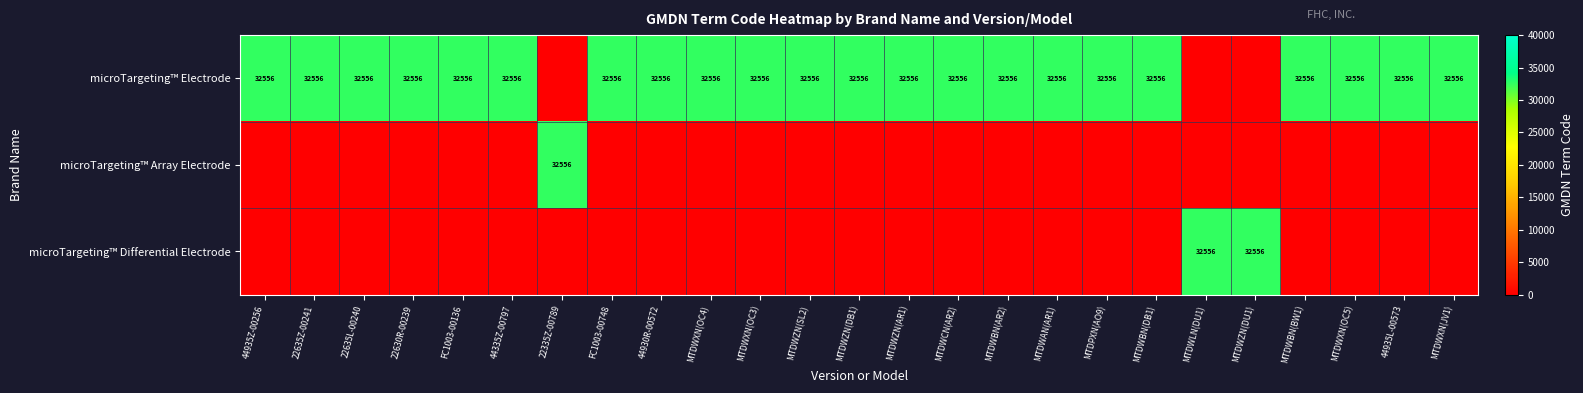

What is the sum of the microTargeting™ Electrode values at MTDWAN(AR1) and MTDWZN(AR1)?

65112